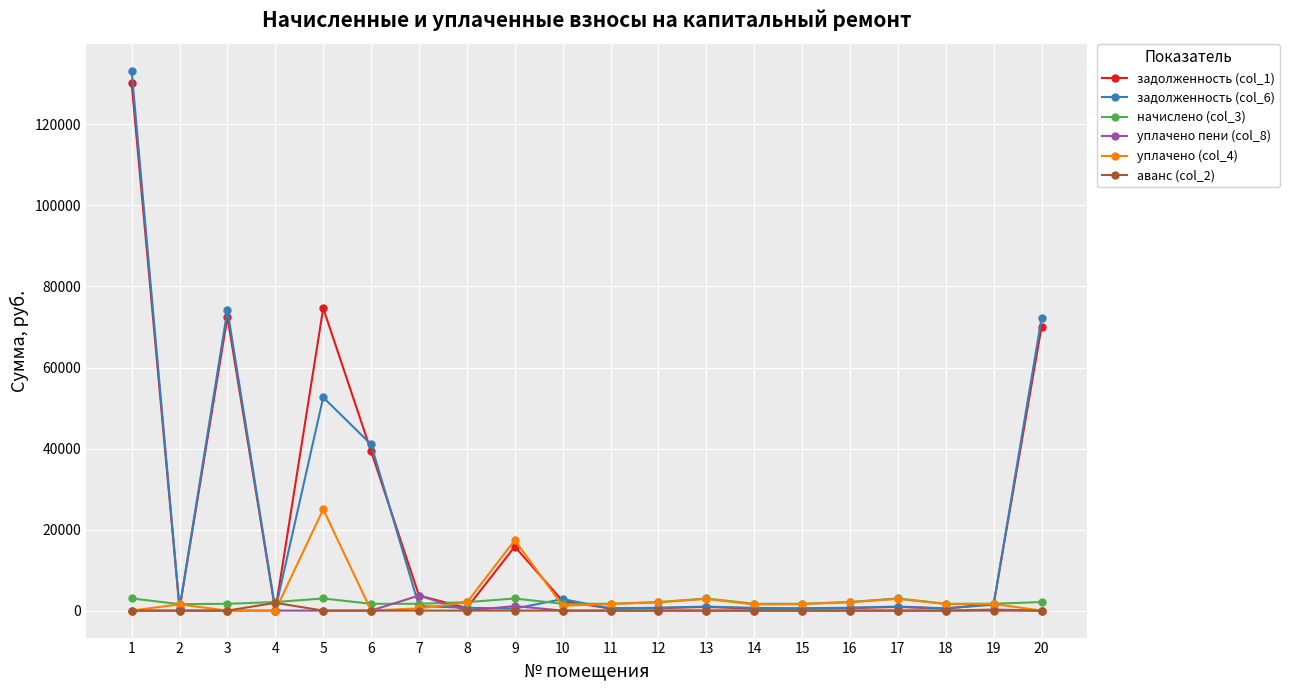

What is the difference between the second highest and second lowest values in the начислено (col_3) series?

1336.4